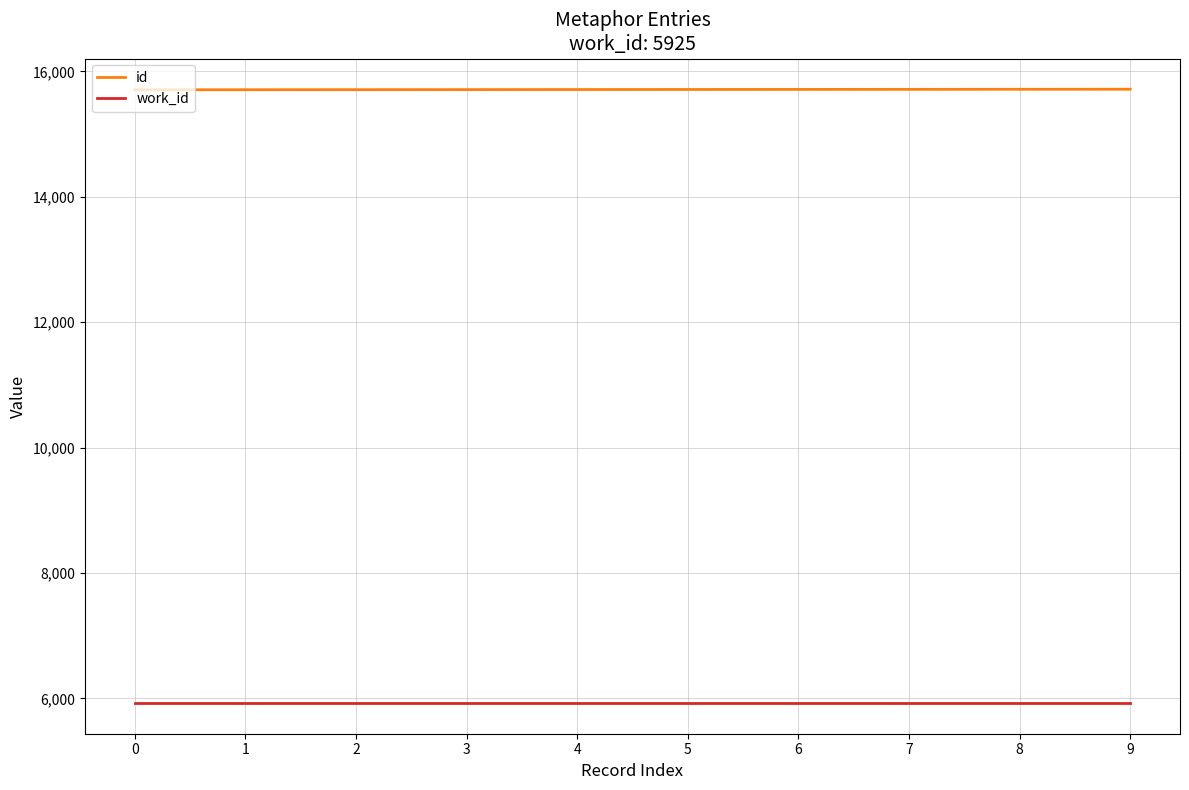

What is the smallest value displayed?

5925